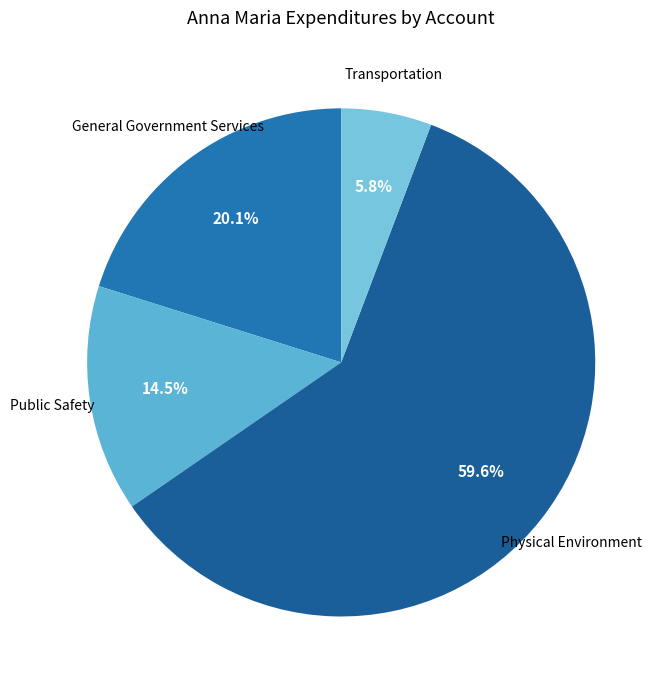

Is the sum of General Government Services and Physical Environment greater than half?

Yes